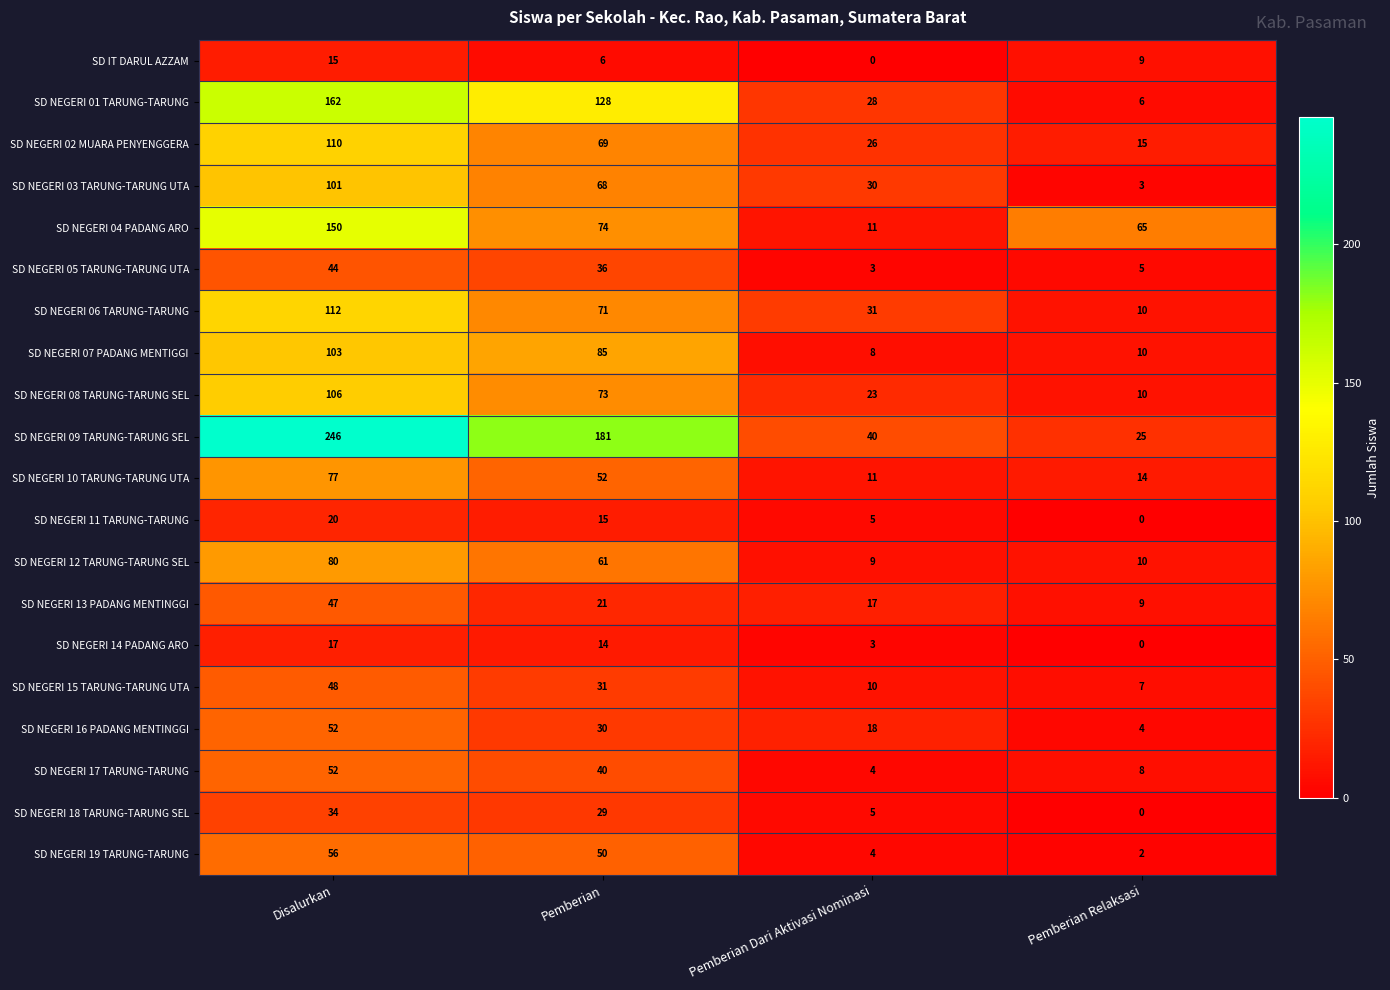

What is the difference between the highest and lowest values at Pemberian Relaksasi?

65